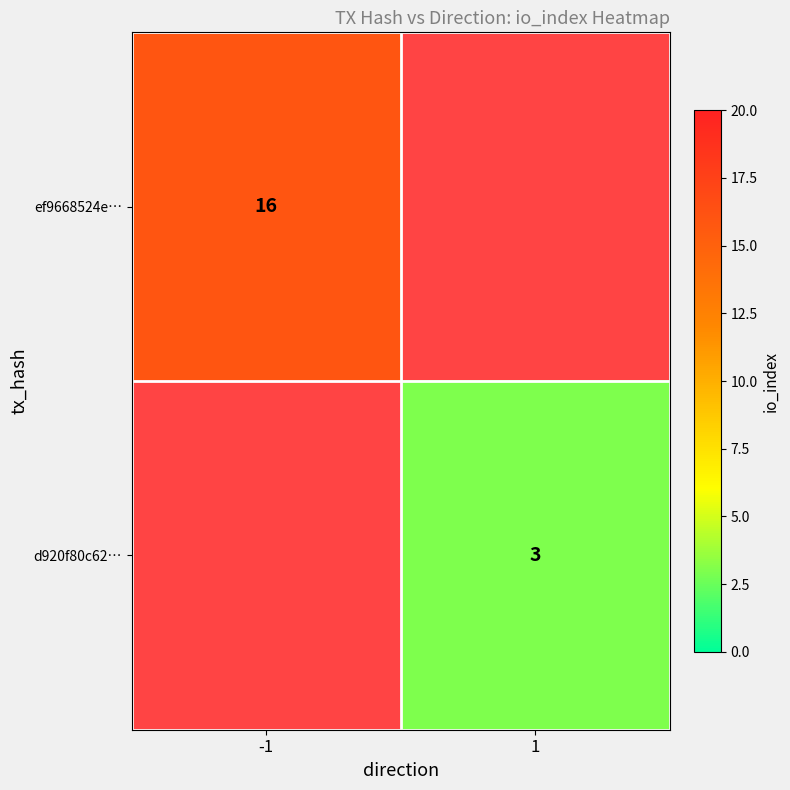

How many categories are shown in the chart?

2